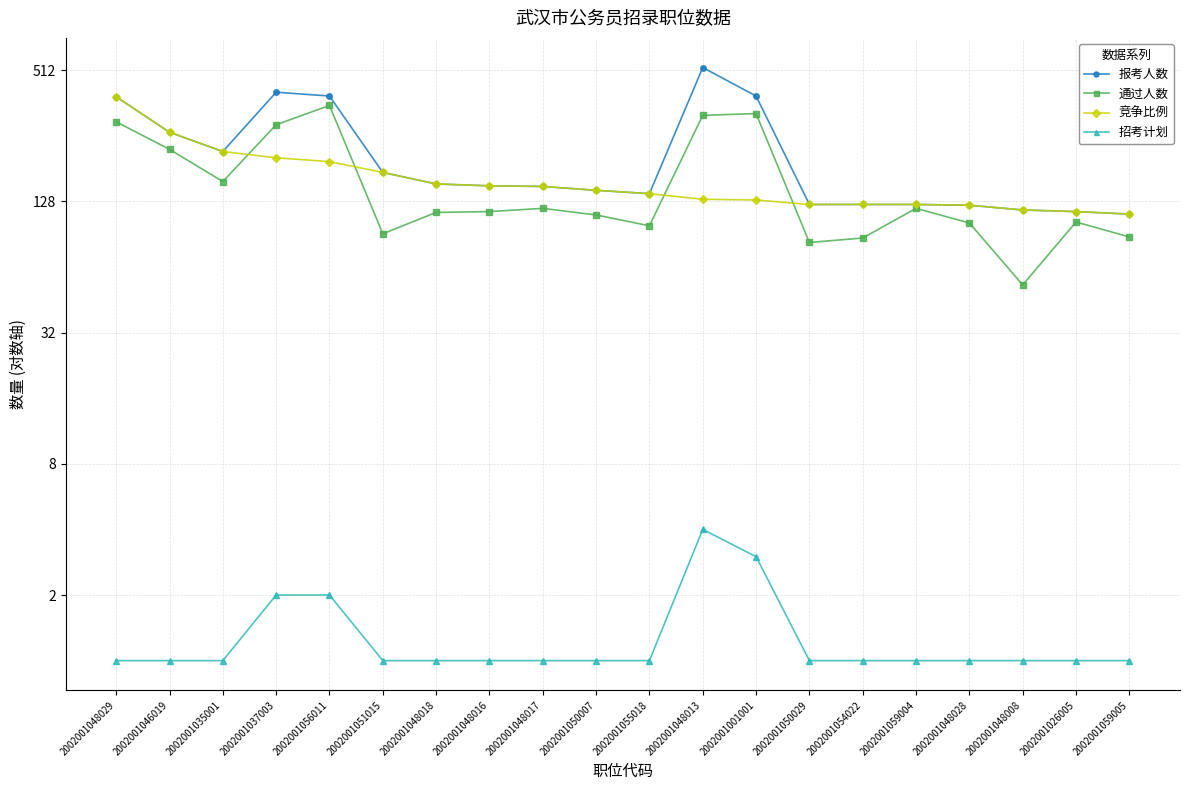

True or false: 招考计划 and 竞争比例 cross at least once.

False